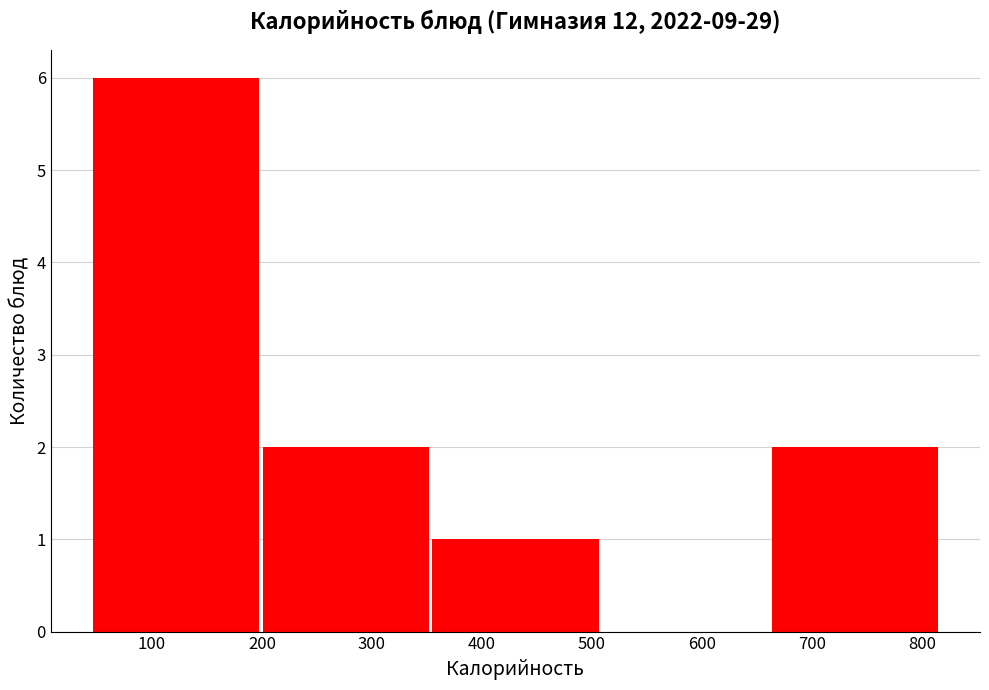

Reading left to right, transcribe this chart: for each bar, give the range it covers on the x-axis and its height. Neither the bar edges nor the heights are printed on the chart, so give them approximately, as read against the axes.

40 to 200: 6
200 to 350: 2
350 to 510: 1
510 to 660: 0
660 to 820: 2